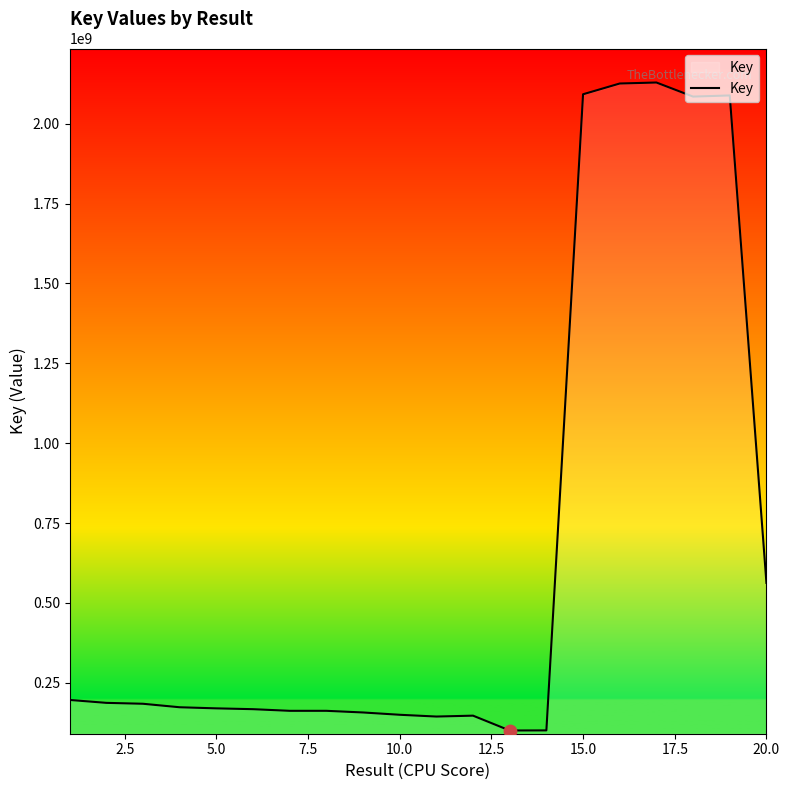

What is the greatest value displayed?

2128919592